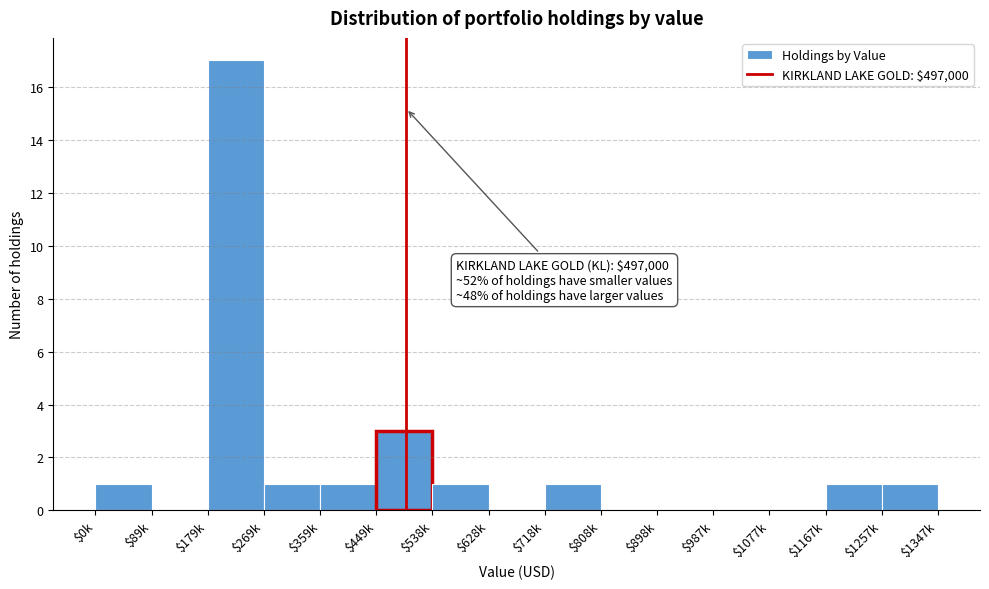

Which category has the highest value across all series?

$179k